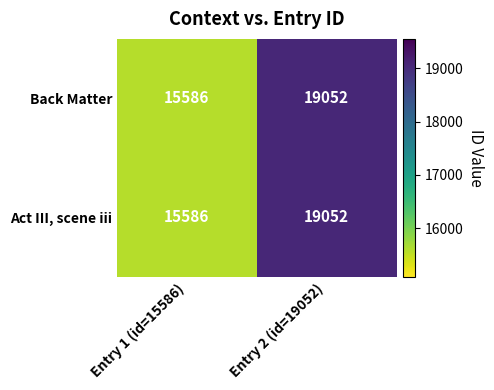

What is the total value across all series at Entry 2 (id=19052)?

38104